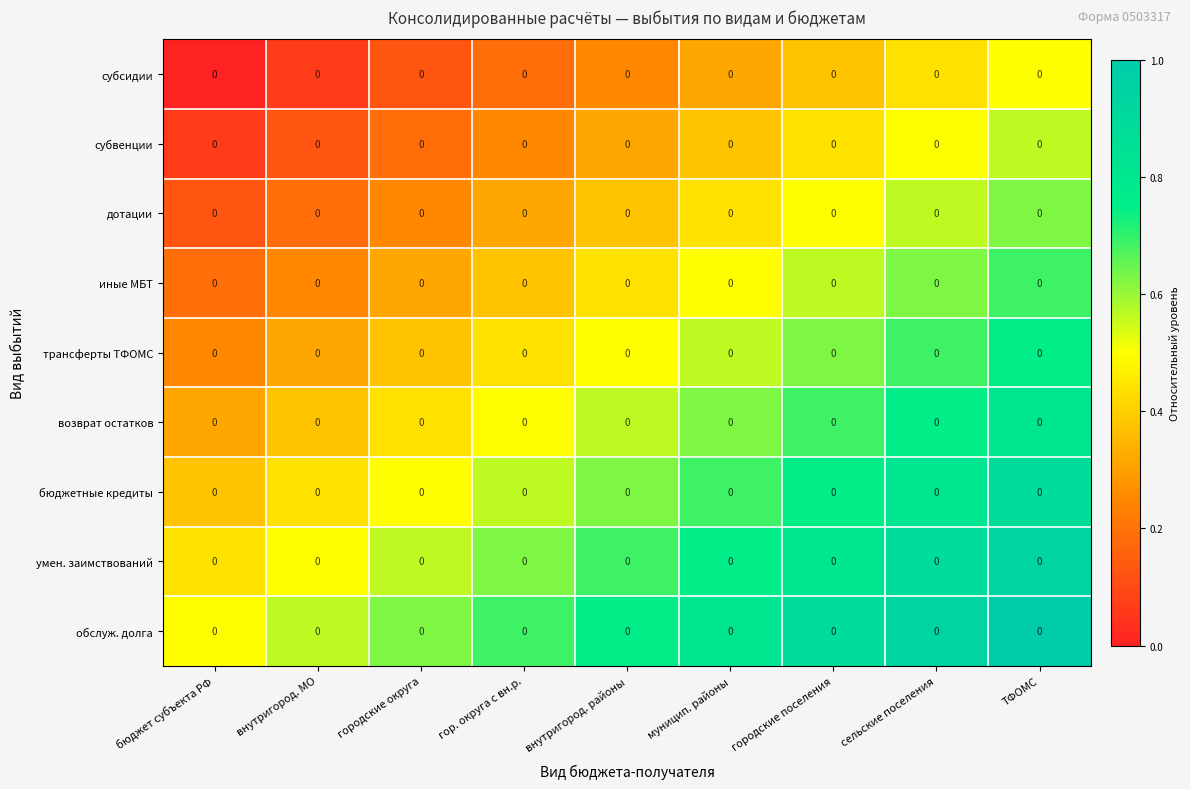

Which series changed the most between внутригород. районы and сельские поселения?

row_0